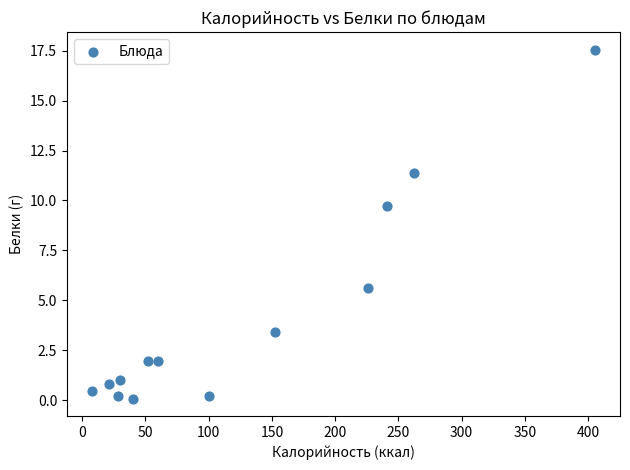

What is the range of Y values (max minus min)?

17.5